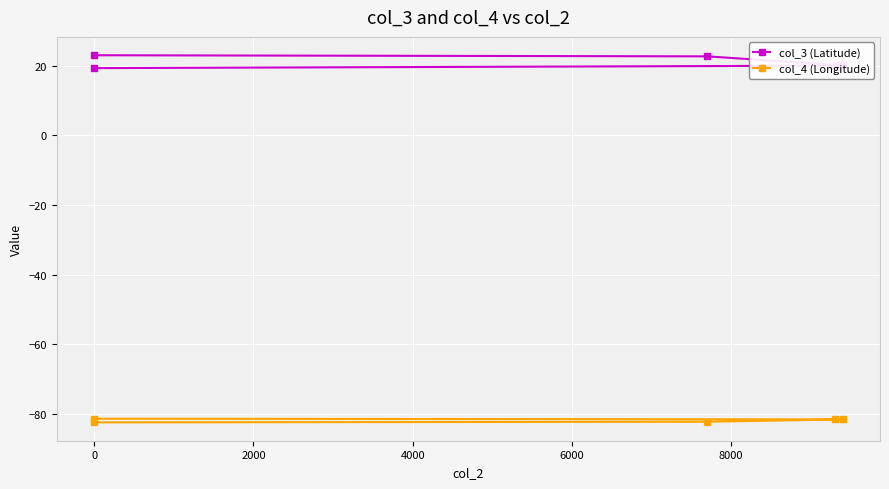

What is the greatest value displayed?

23.0